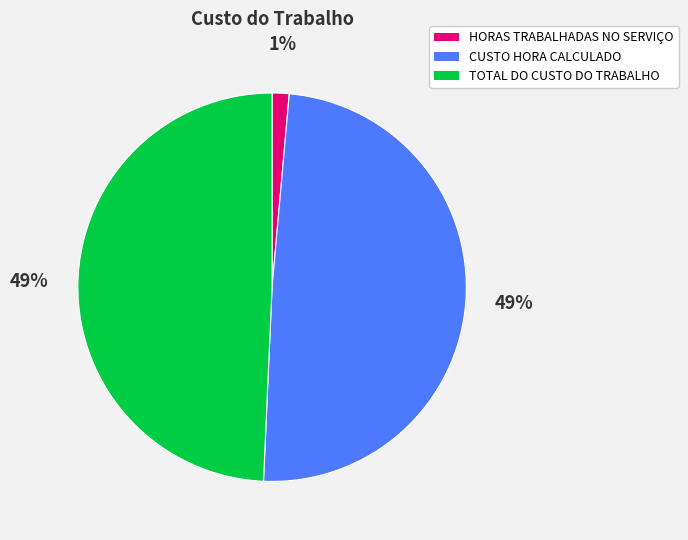

Does any single category account for the majority?

No